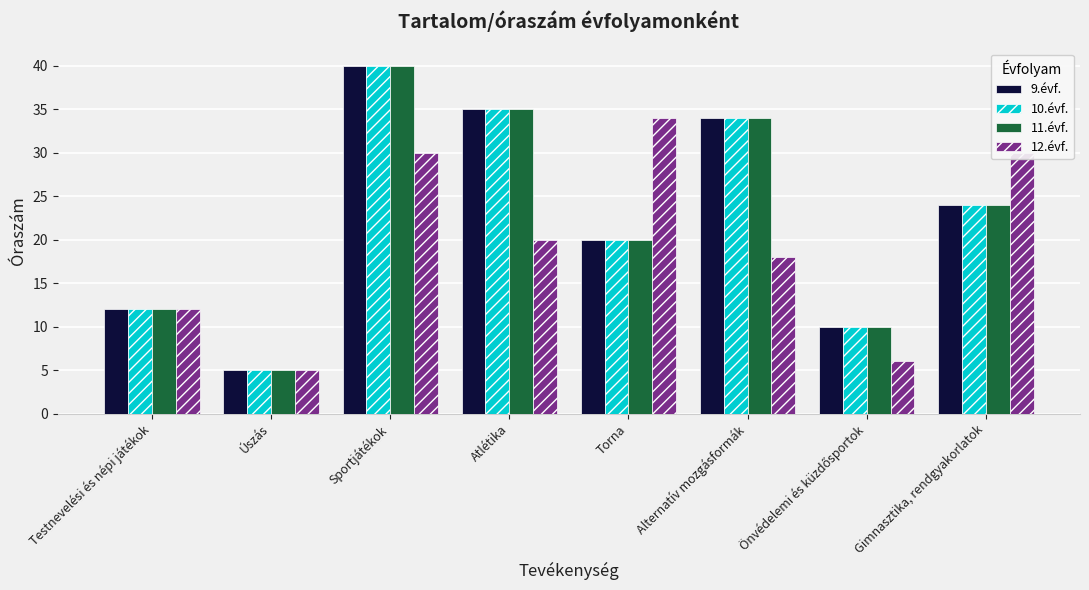

What is the label of the 2nd bar from the left?

Úszás